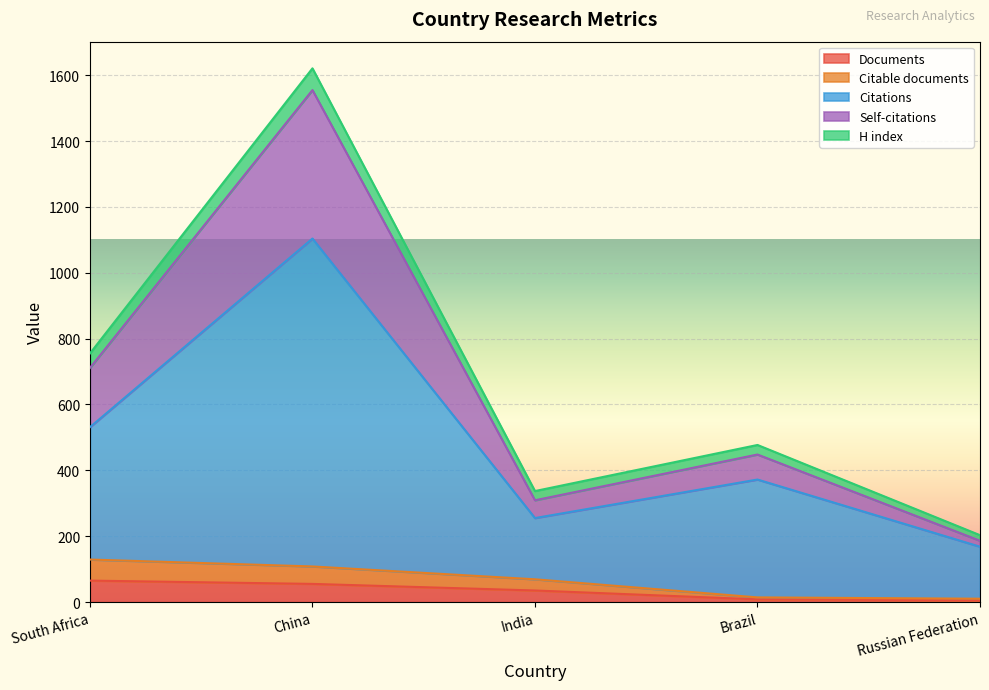

What is the total value across all series at China?

1621